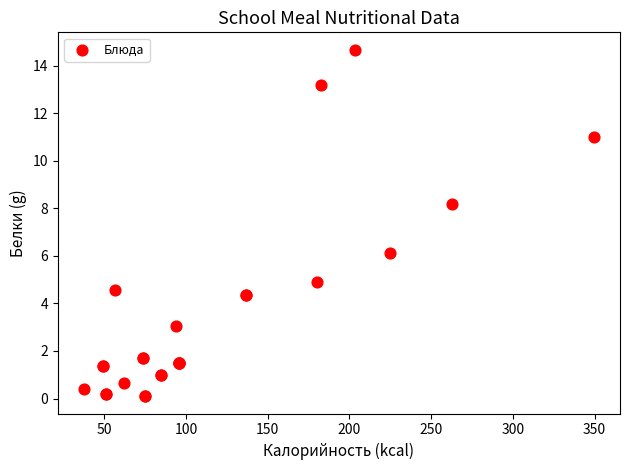

What Y value in the scatter plot is closest to 7?

6.1